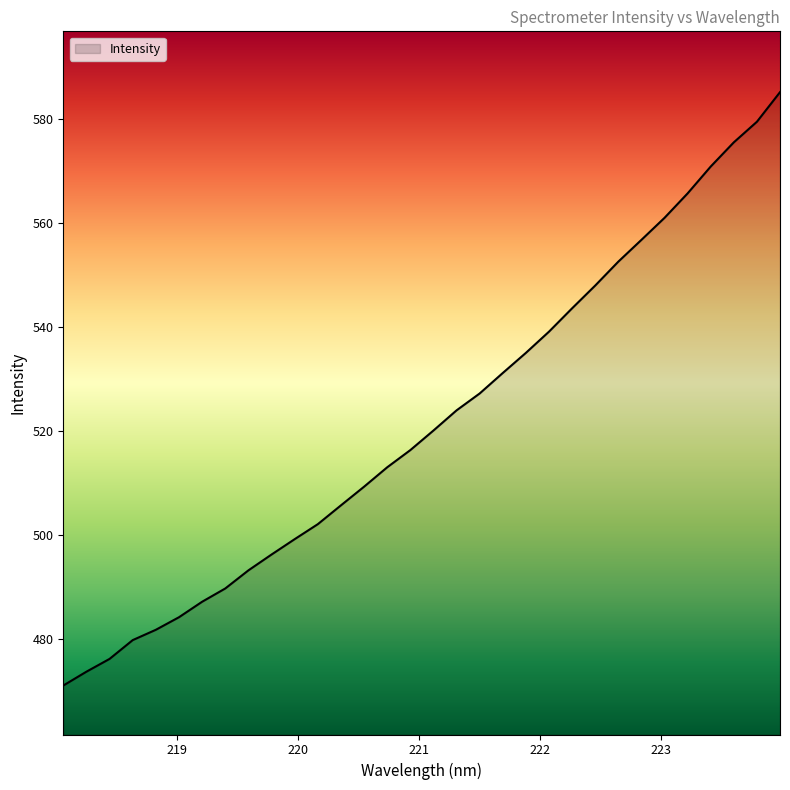

What is the smallest value displayed?

471.1